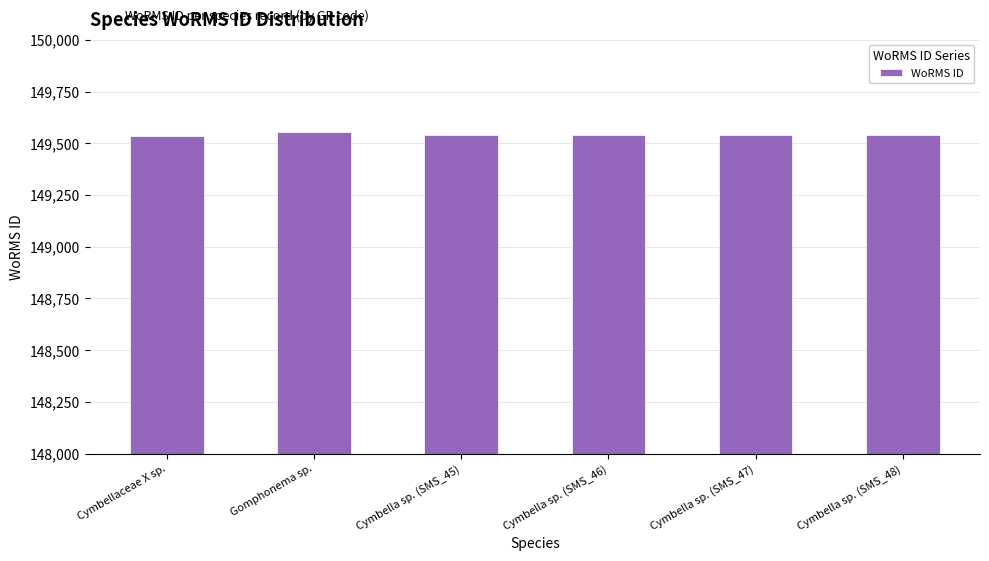

How many categories are shown in the chart?

6